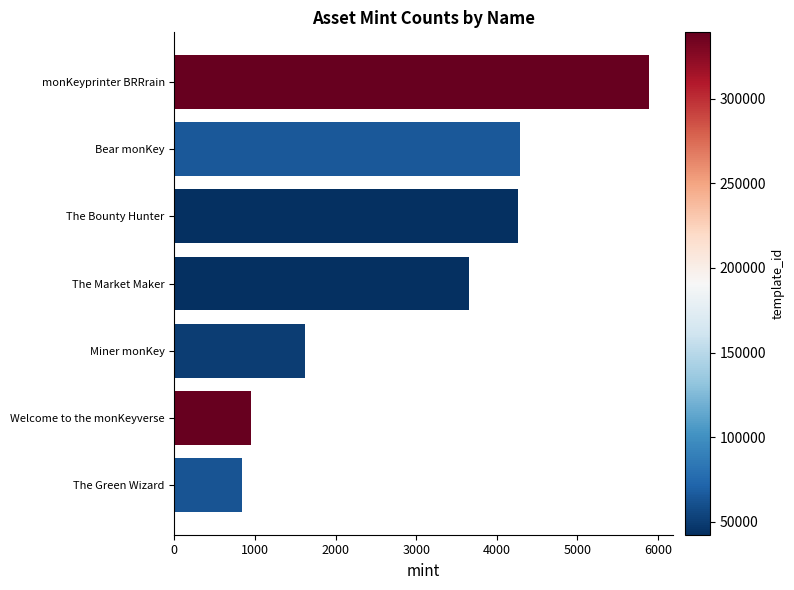

How many distinct data groups are displayed?

1